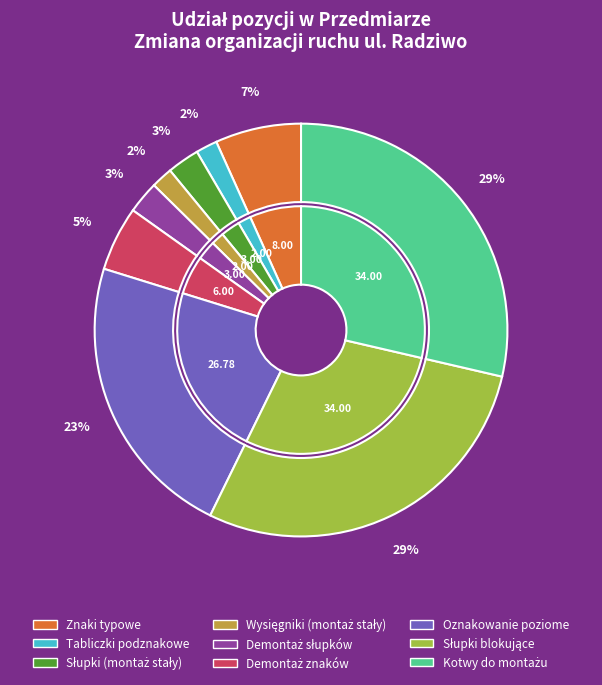

How many segments does this pie chart have?

9